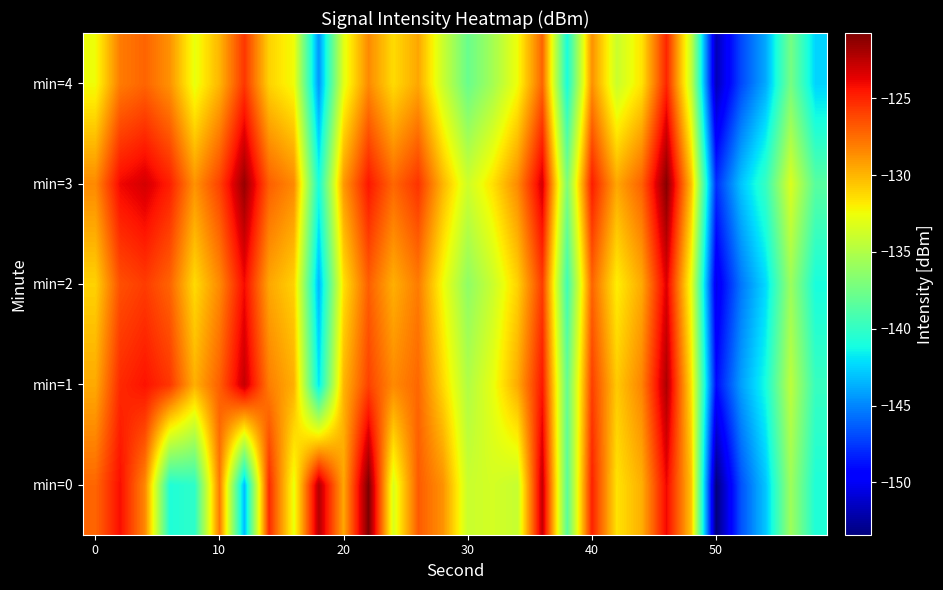

Count the number of categories in the chart.

30